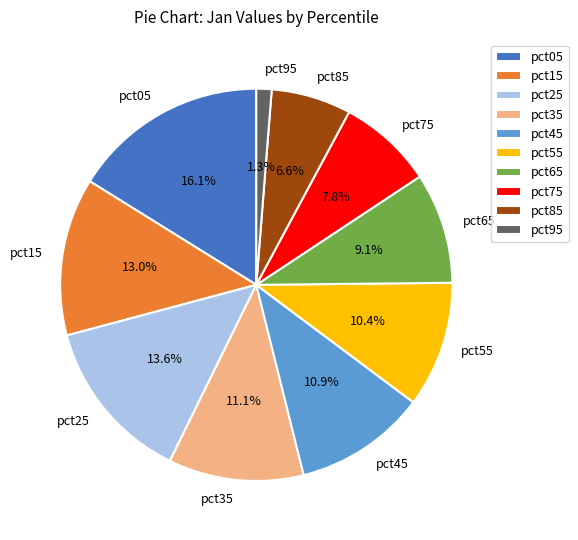

Which category has the biggest portion of the pie?

pct05